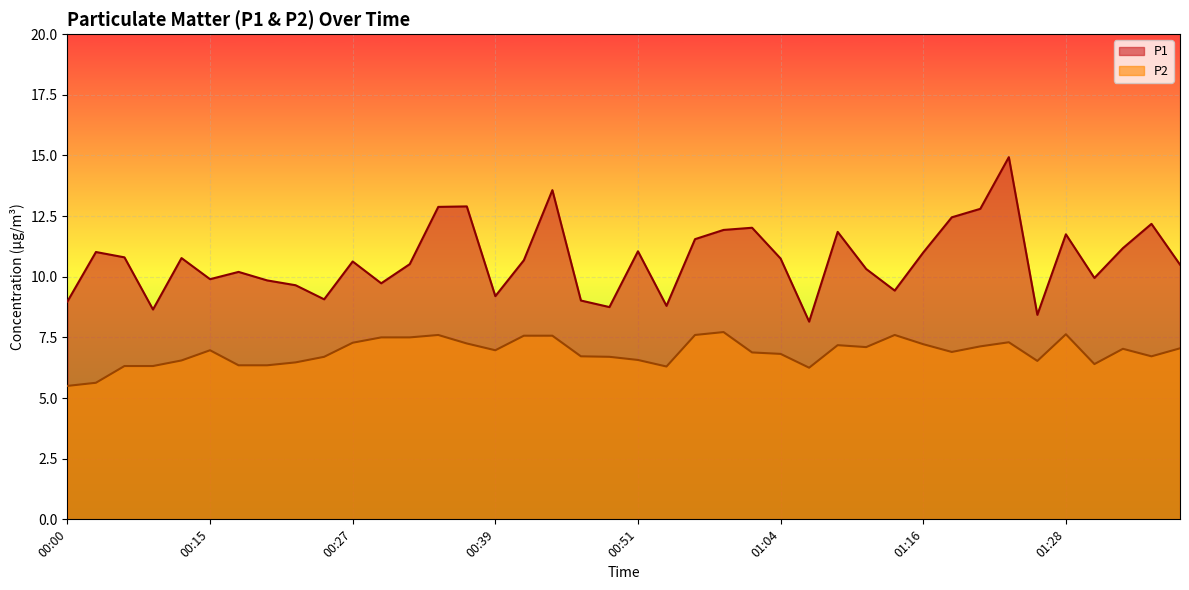

What is the sum of all P1 values?

427.8